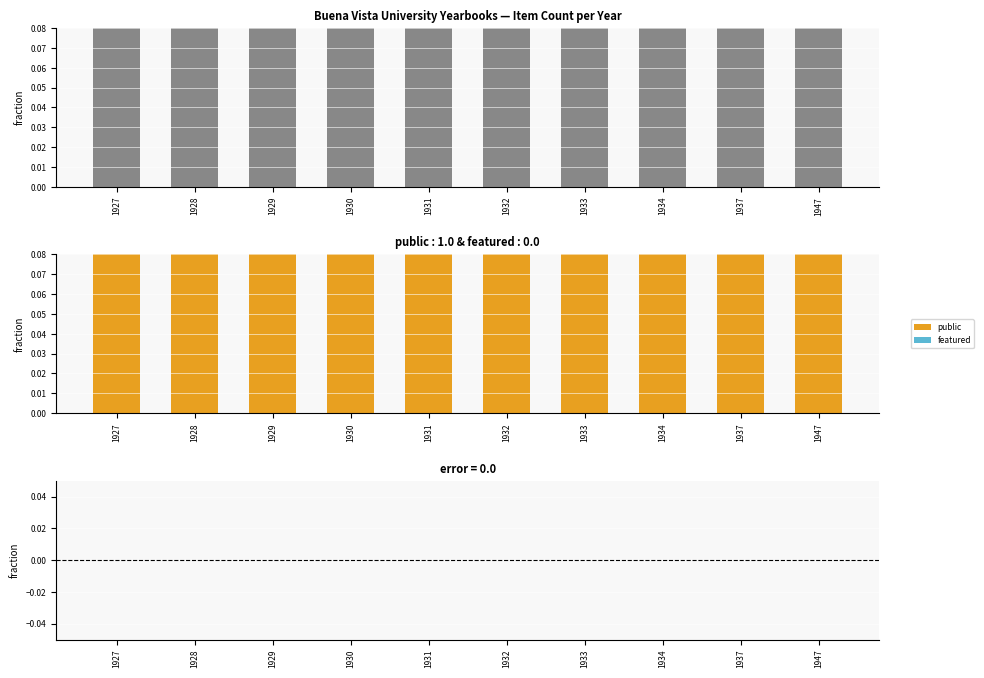

Reading left to right, transcribe all the data shown in this chart.

Item Count: 1	1	1	1	1	1	1	1	1	1
public: 1	1	1	1	1	1	1	1	1	1
featured: 0	0	0	0	0	0	0	0	0	0
public - Item Count: 0	0	0	0	0	0	0	0	0	0